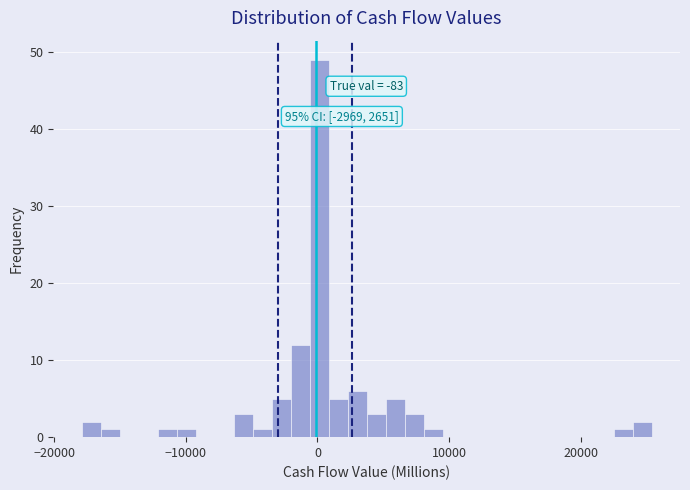

Around what value on the x-axis is the tallest bar? Give the approximate position of its centre, as read against the axis.

0